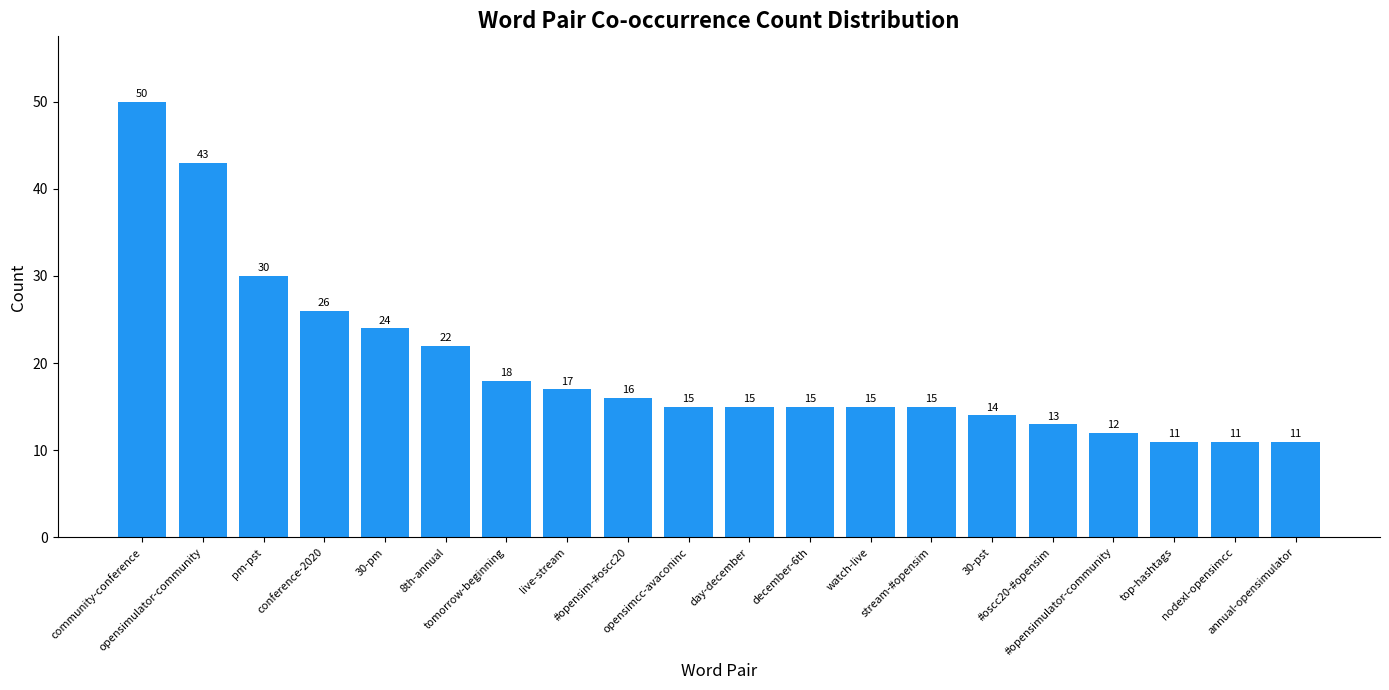

Where is the data nearest to the value 30?

pm-pst